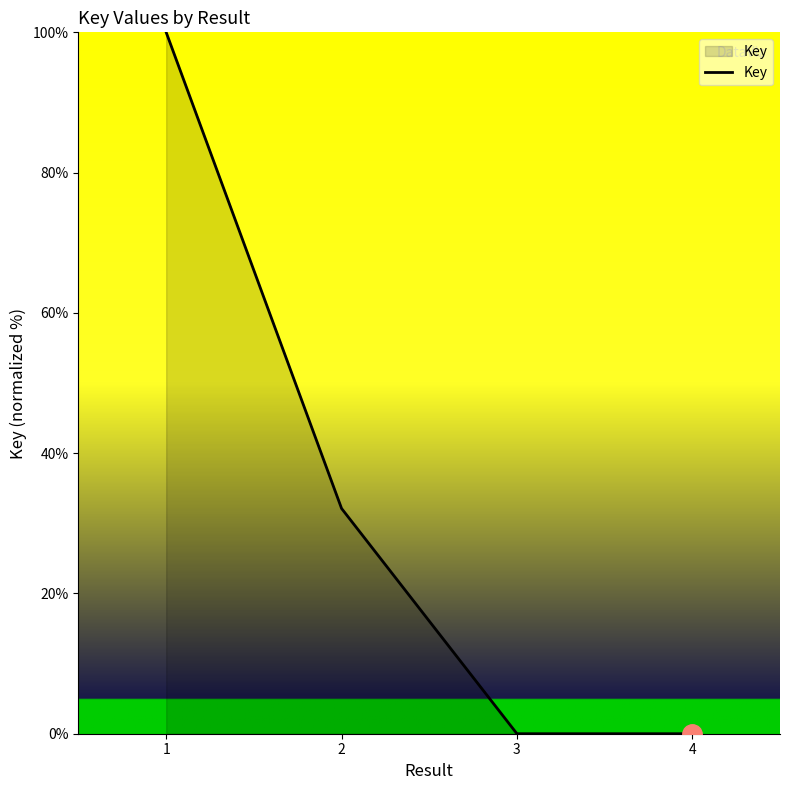

What is the difference between the maximum and minimum values?

100.0